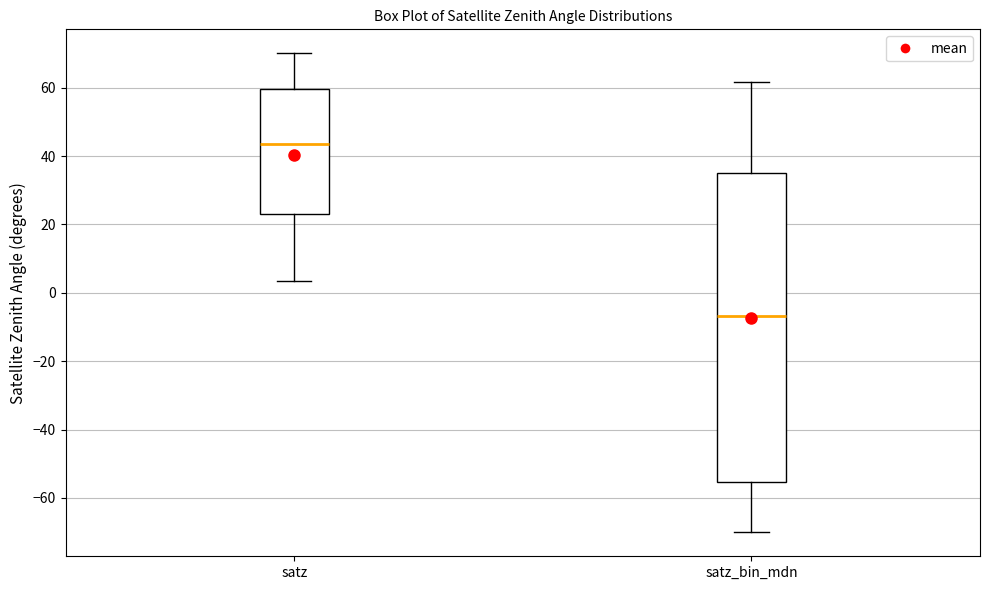

Which box's median line is the highest?

satz